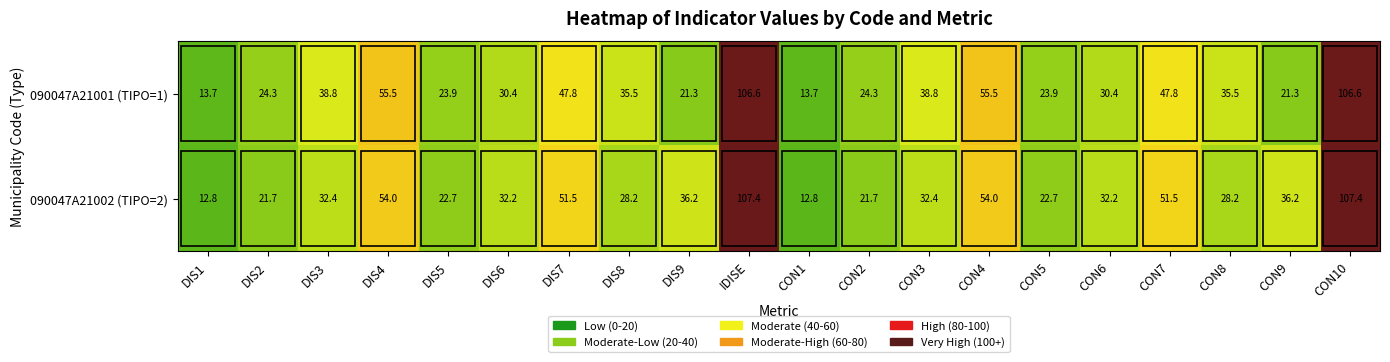

What is the difference between the second highest and second lowest values in the 090047A21001 (TIPO=1) series?

92.9